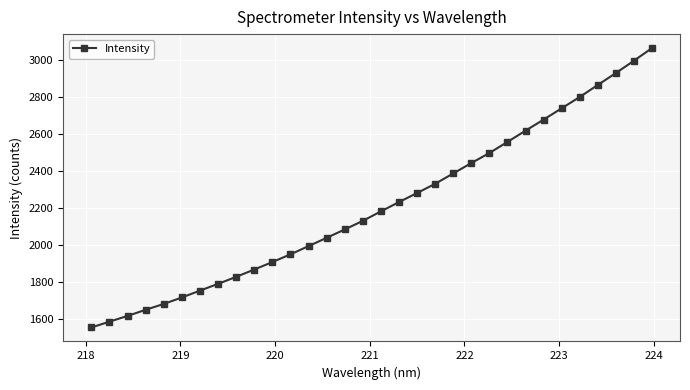

What is the average value?

2210.4